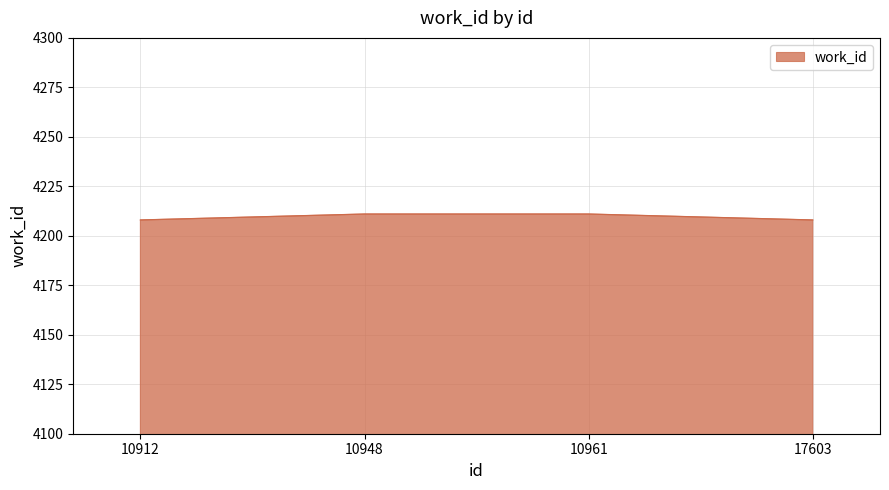

How many series are shown in this chart?

1